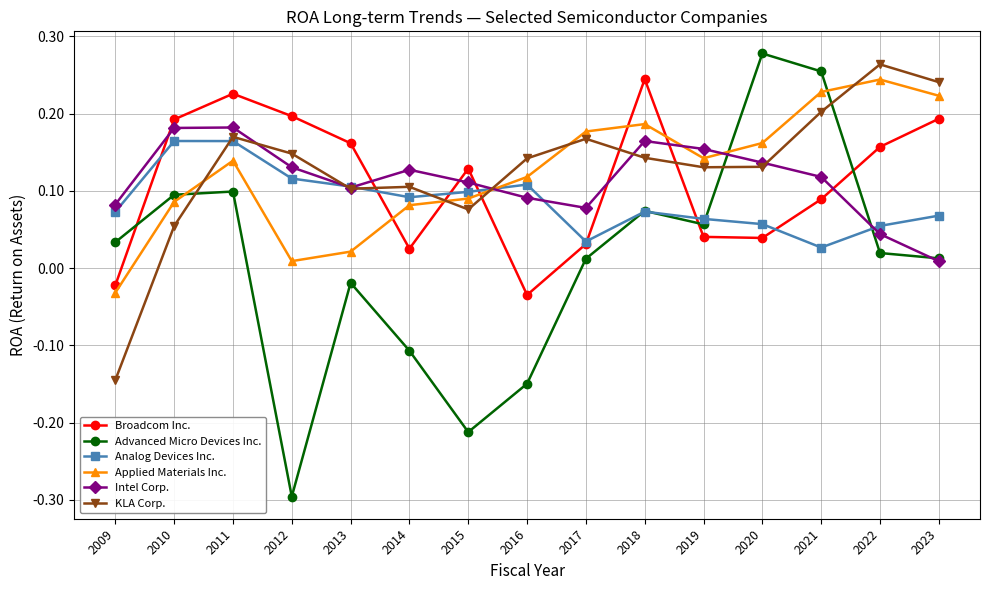

The value of Applied Materials Inc. at 2020 is 0.0. True or false?

False